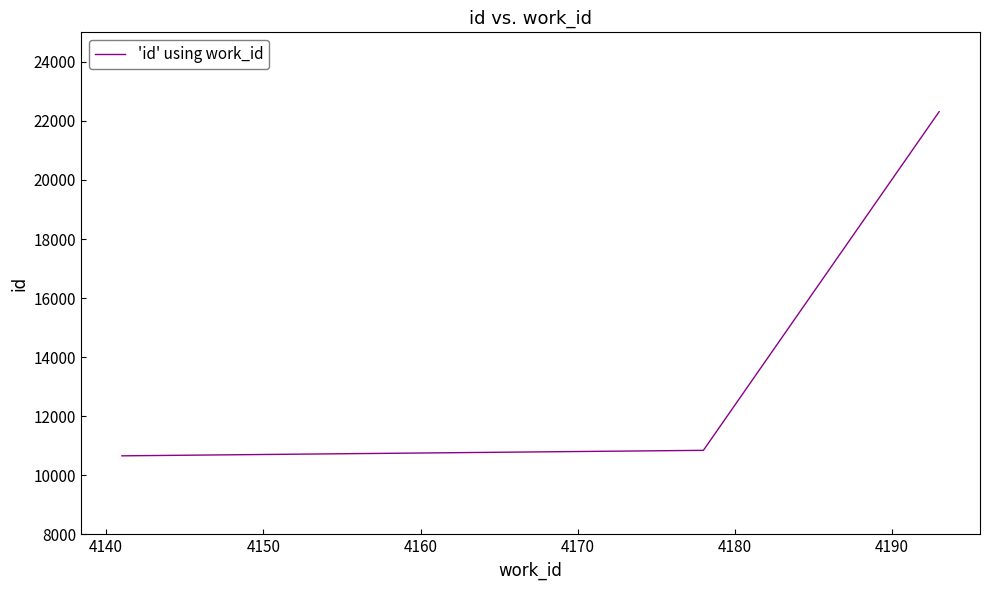

What is the greatest value displayed?

22313